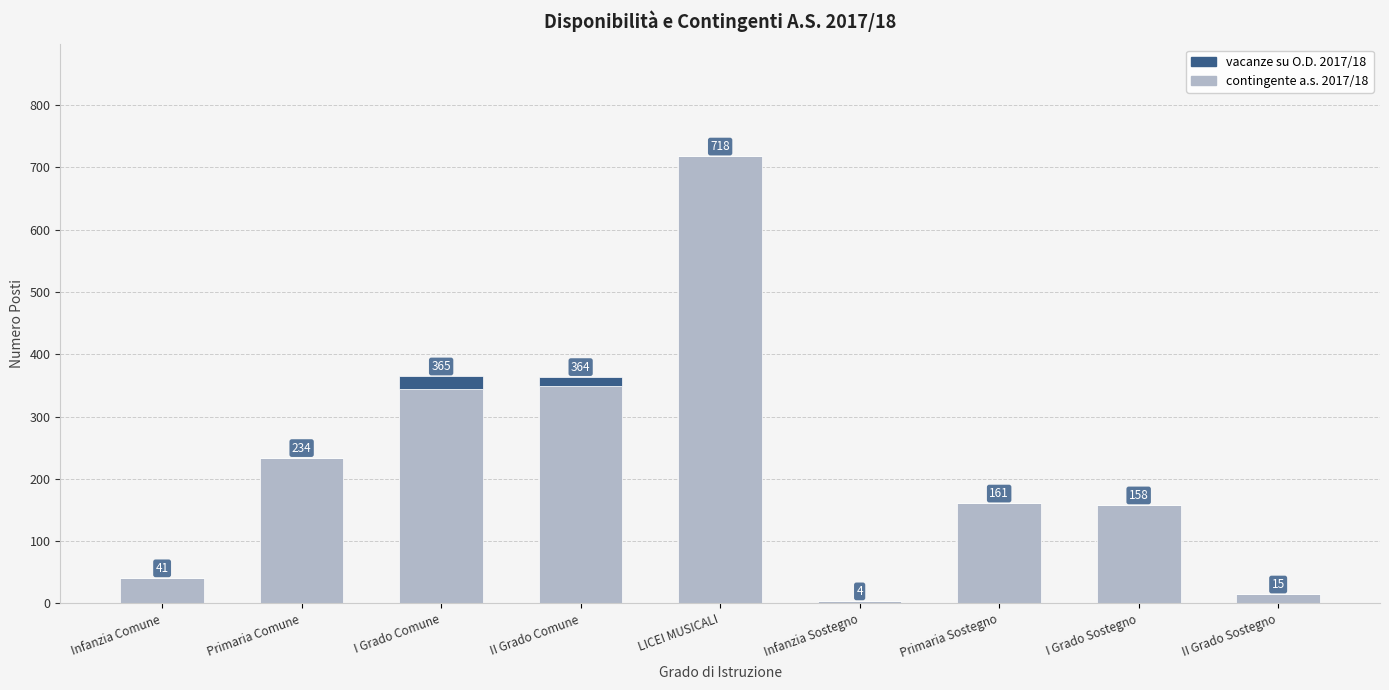

What is the maximum value for contingente a.s. 2017/18?

718